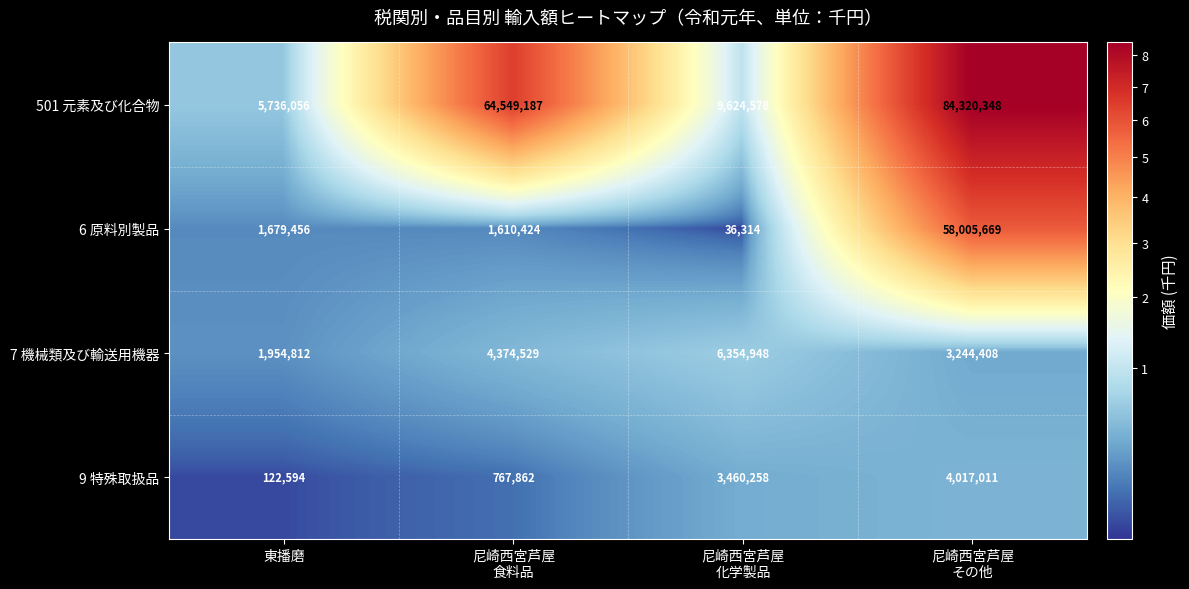

What is the approximate value of 501 元素及び化合物 at 東播磨?

5736056